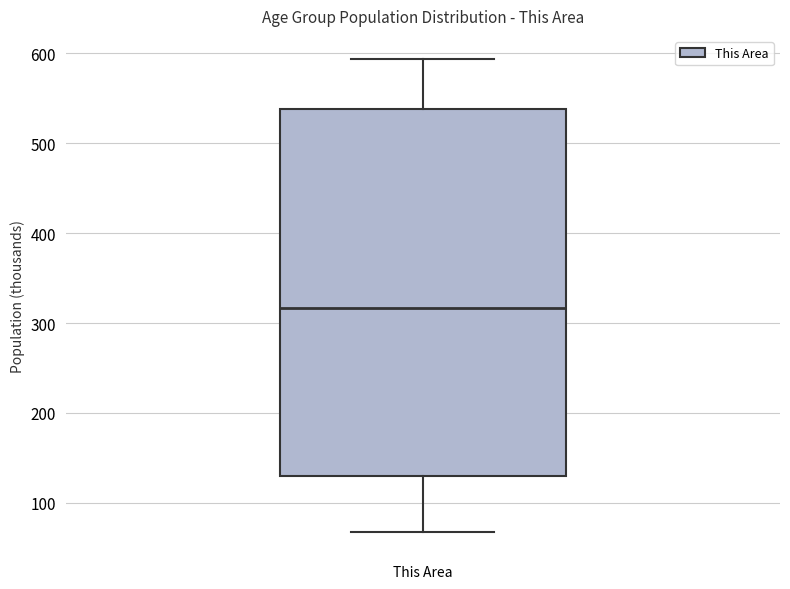

Transcribe this box plot: give where the median line is, the range the box spans, and where the two whiskers end, as read against the y-axis. The values are not printed on the chart, so give them approximately, as read against the axis.

median 320, box 130 to 540, whiskers 70 to 590